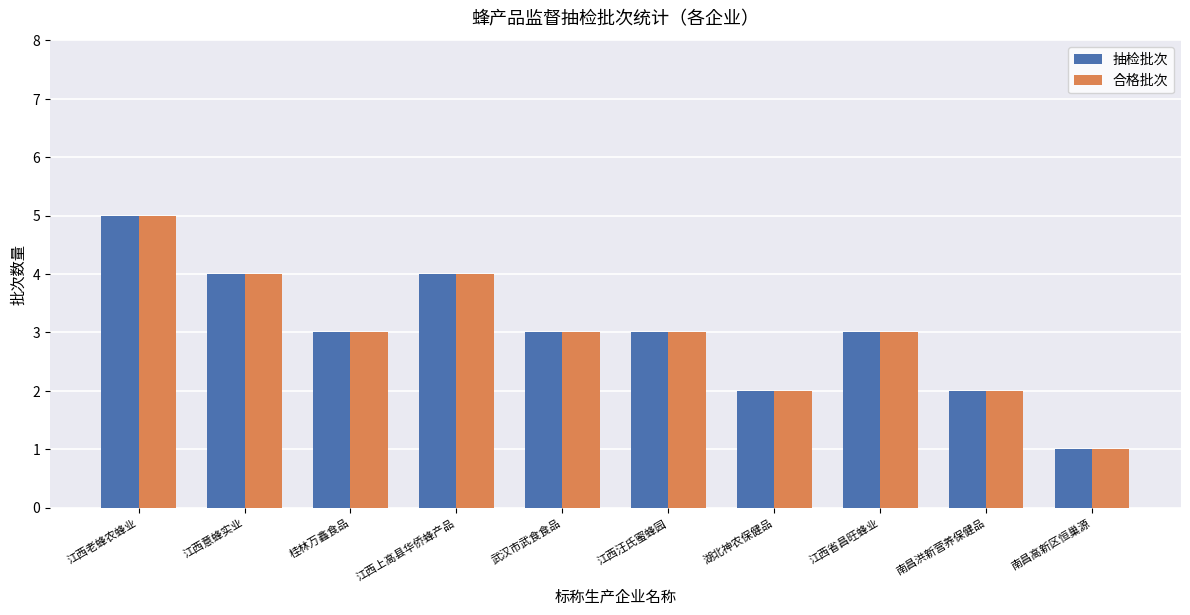

What is the average value of the 抽检批次 series?

3